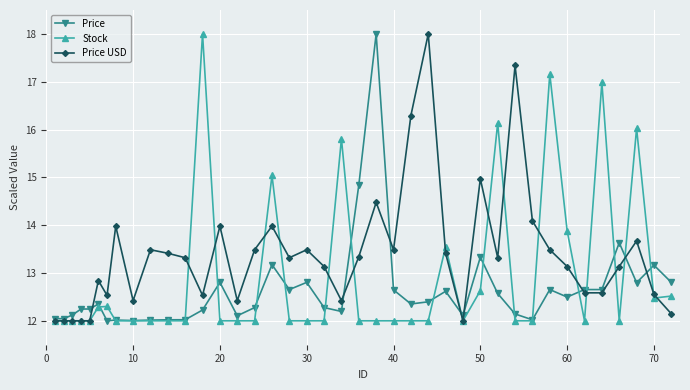

Does the chart display data point markers on the line(s)?

Yes